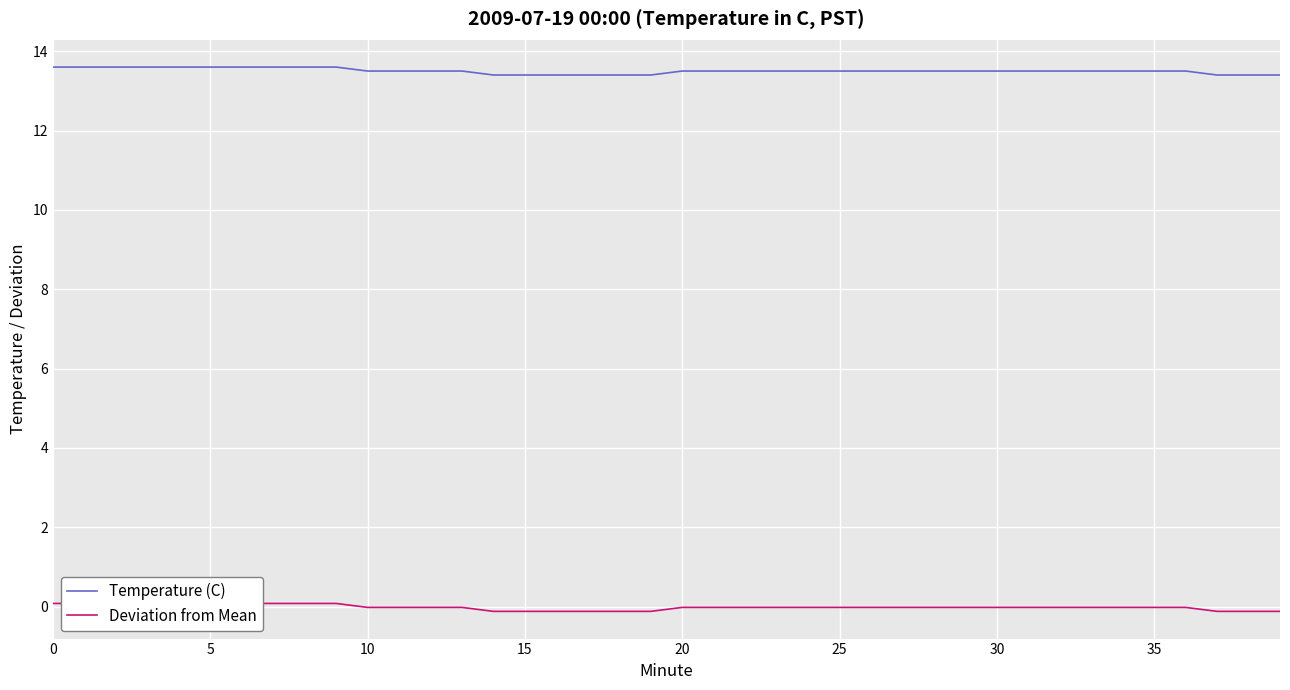

Which series has the largest range (max minus min)?

Deviation from Mean